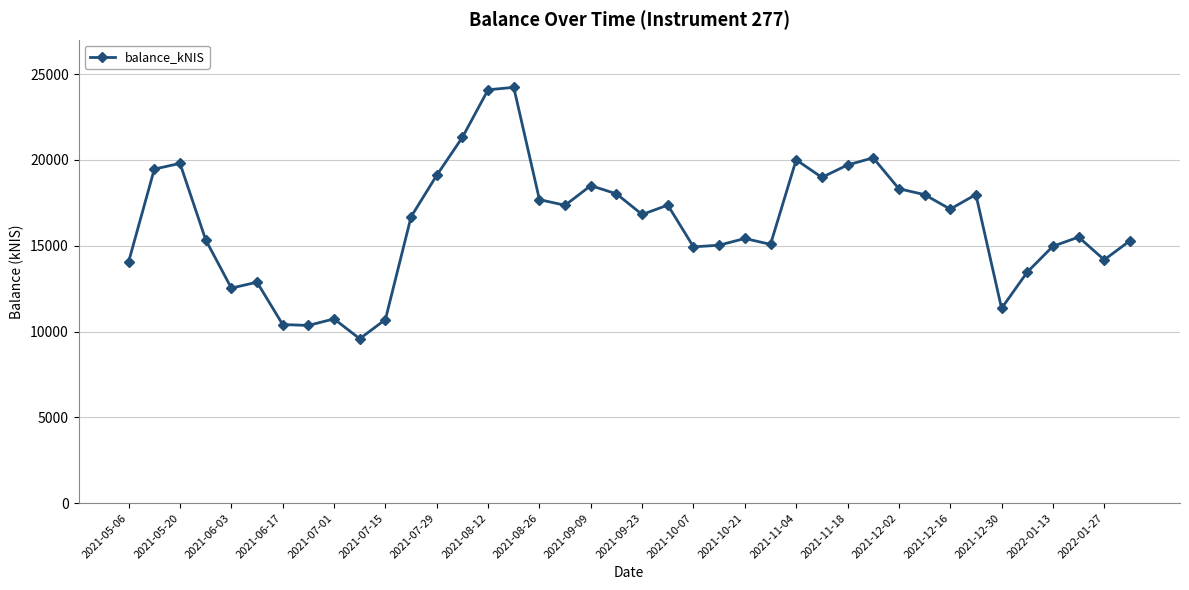

What is the greatest value displayed?

24223.8